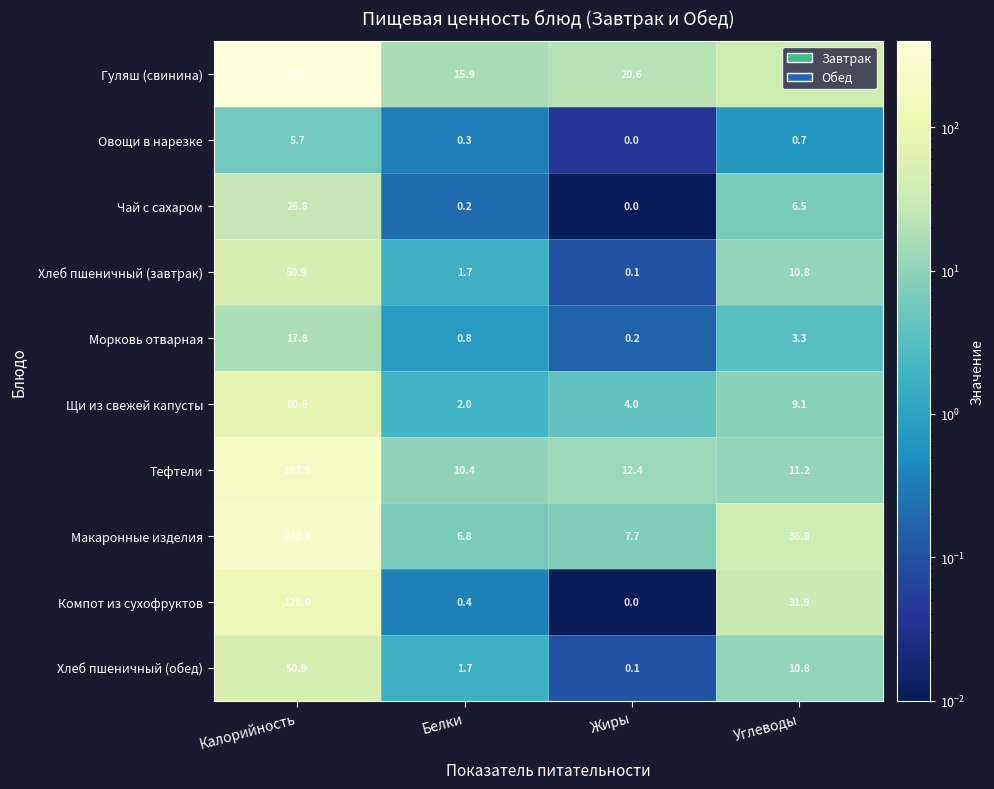

Is it true that Чай с сахаром equals 6.5 at Углеводы?

True